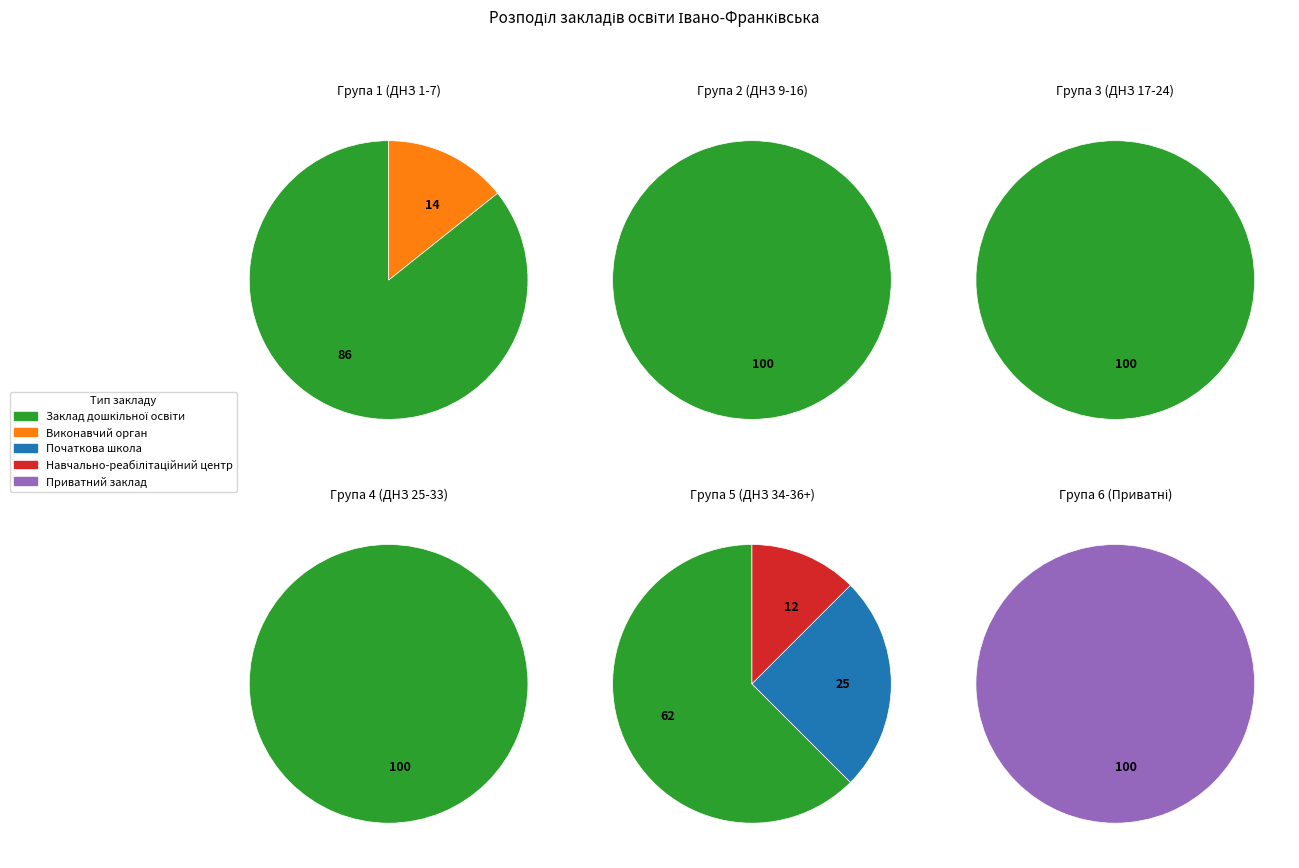

How many segments does this pie chart have?

5